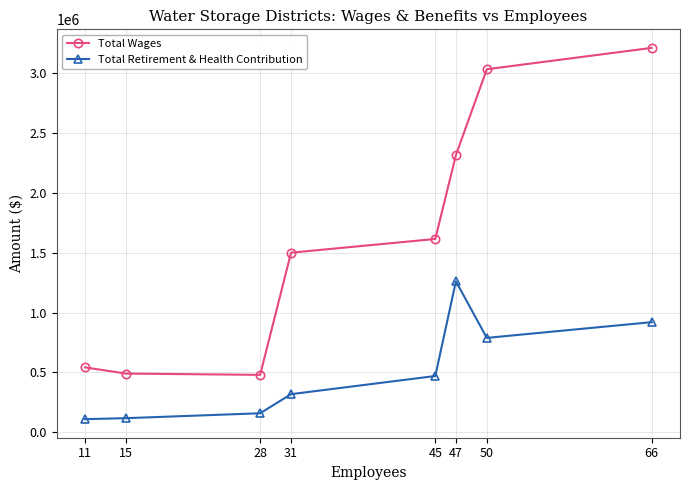

Is it true that Total Retirement & Health Contribution equals 418443 at 50?

False